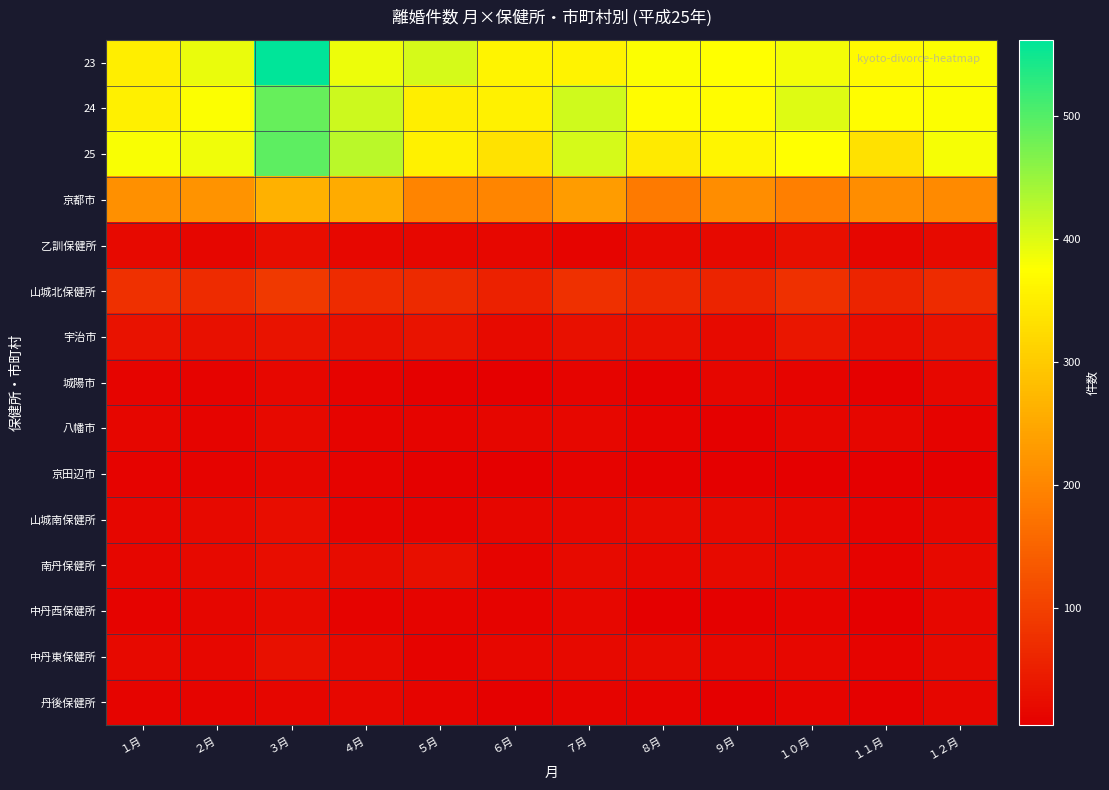

At how many categories does at least one series exceed 24?

12